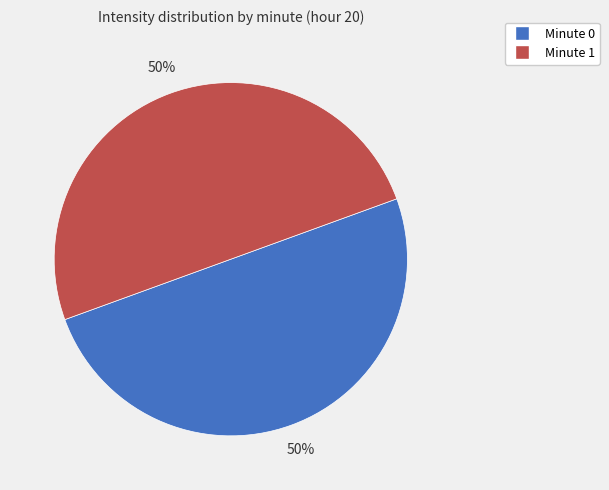

The Minute 0 slice represents 50% of the pie. True or false?

True